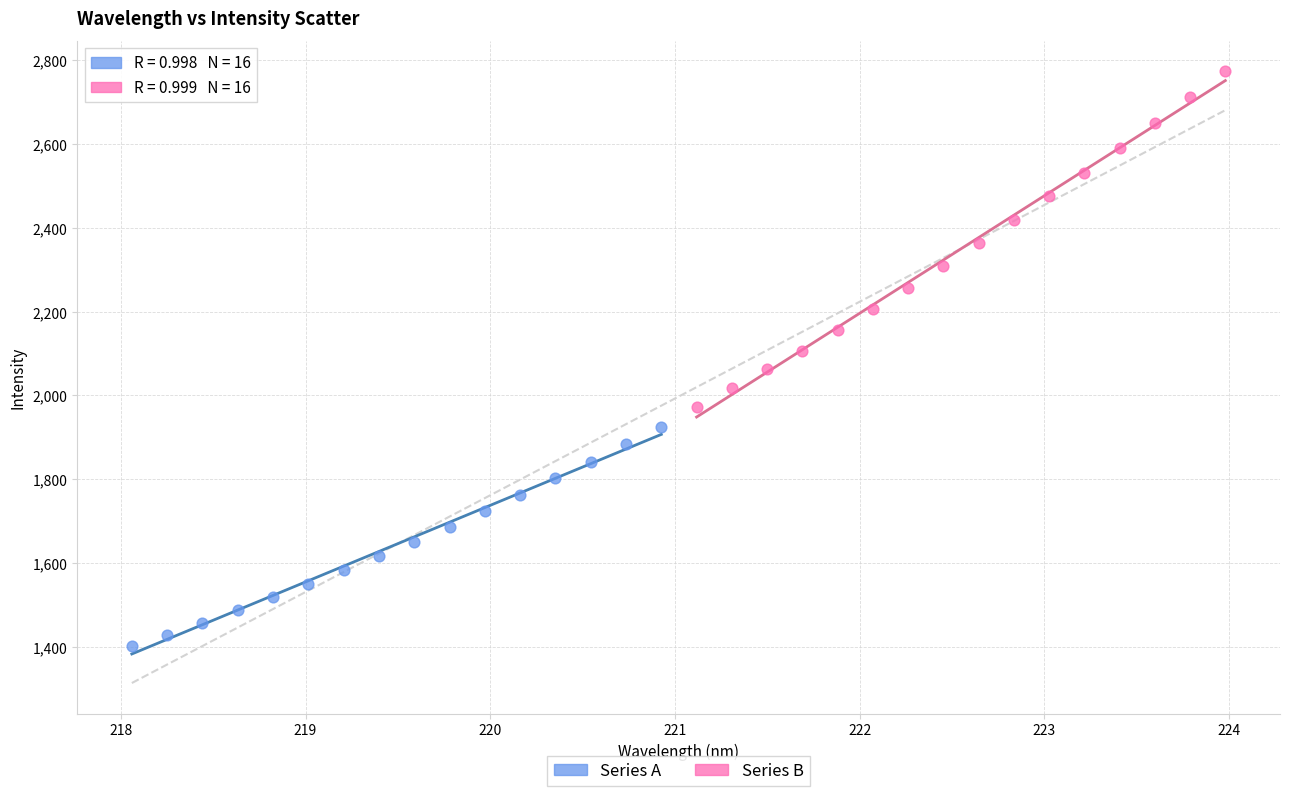

Which series contains the lowest Y value?

Series A